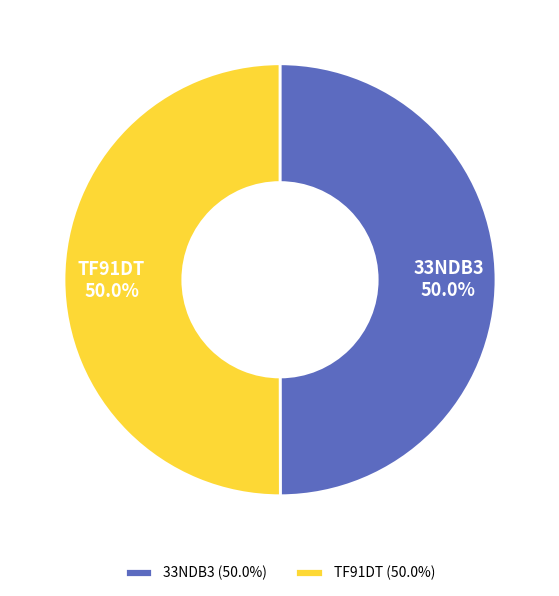

To the nearest percent, what is the average slice percentage?

50%